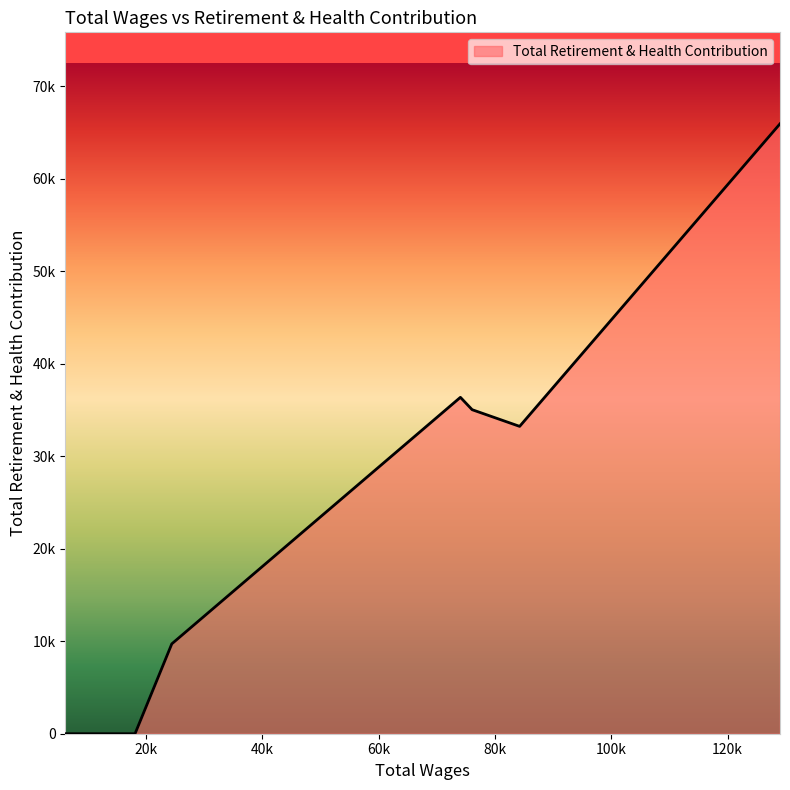

Does the chart have visible grid lines?

No